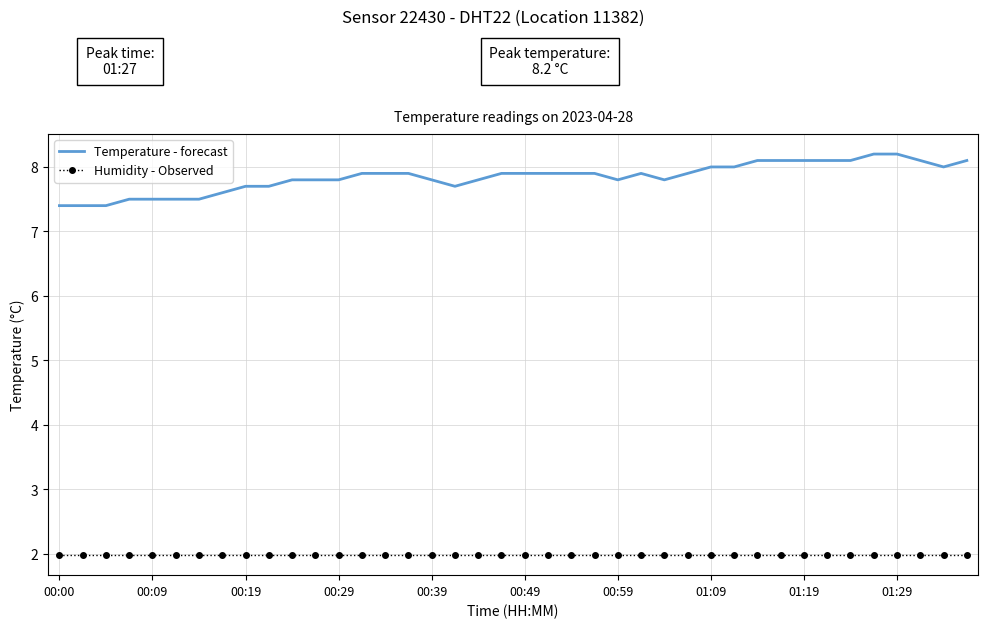

List the series in order of their peak value, lowest first.

Humidity - Observed, Temperature - forecast